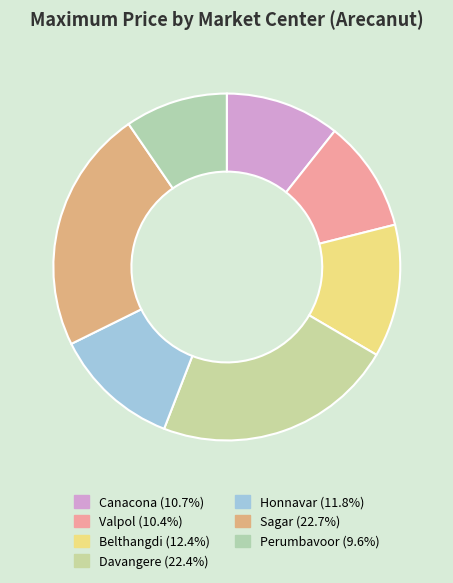

Is it true that Valpol is 10% of the pie?

True